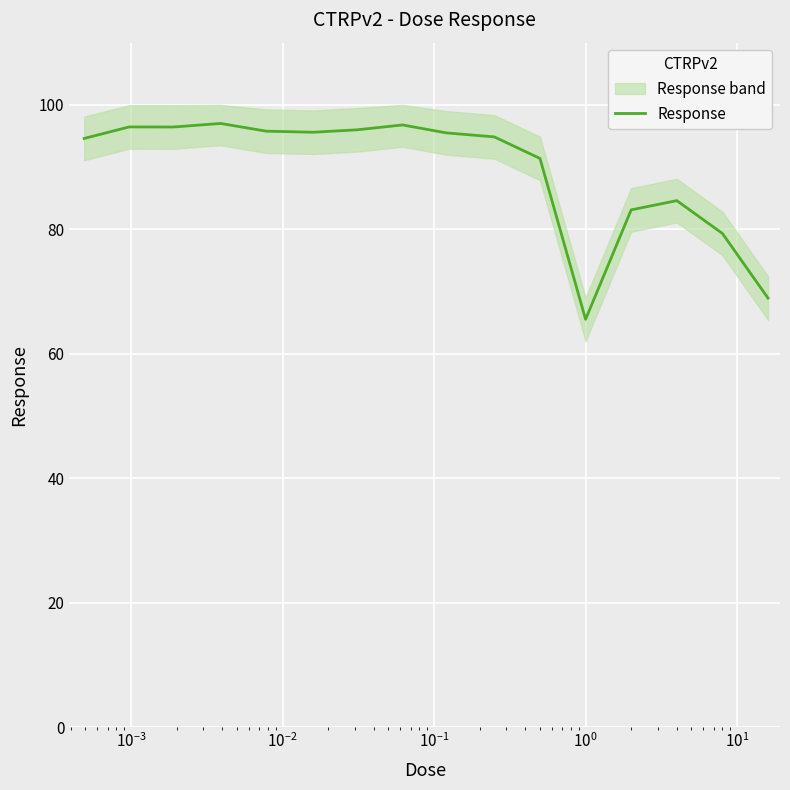

What is the maximum value for Response?

97.0